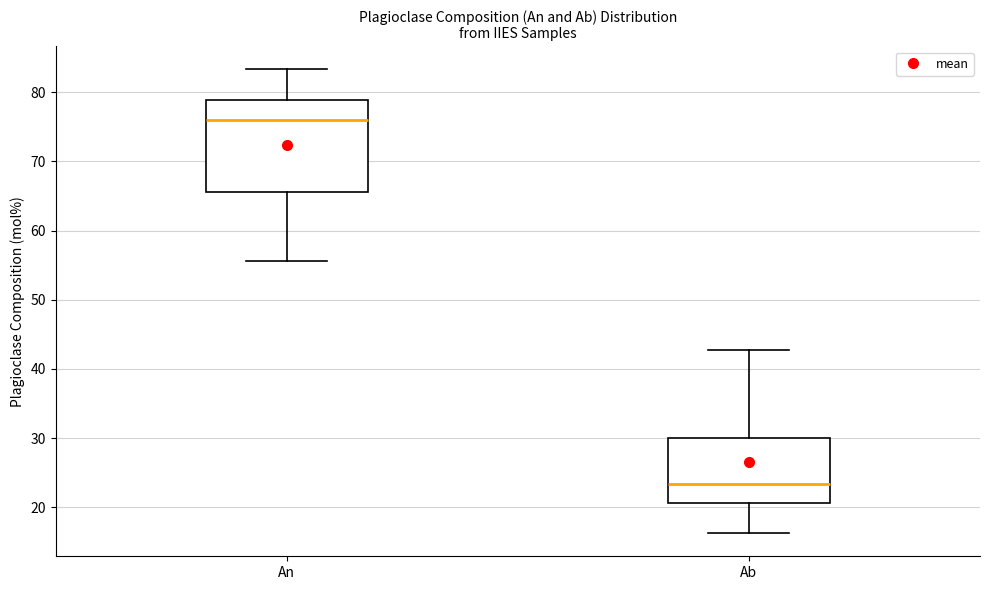

Reading left to right, transcribe this box plot: for each box, give where its median line is, the range the box spans, and where its two whiskers end, as read against the y-axis. The values are not printed on the chart, so give them approximately, as read against the axis.

An: median 76, box 66 to 79, whiskers 56 to 83
Ab: median 23, box 21 to 30, whiskers 16 to 43